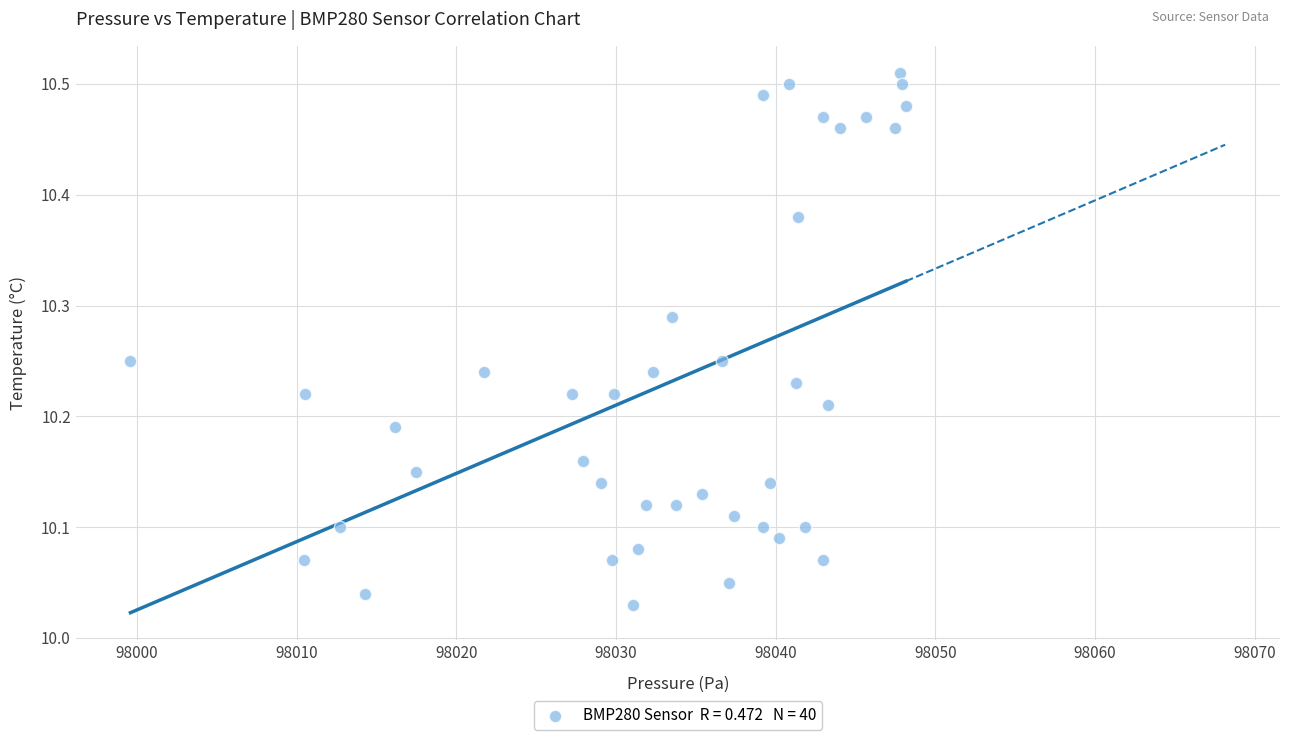

What is the range of X values (max minus min)?

48.6